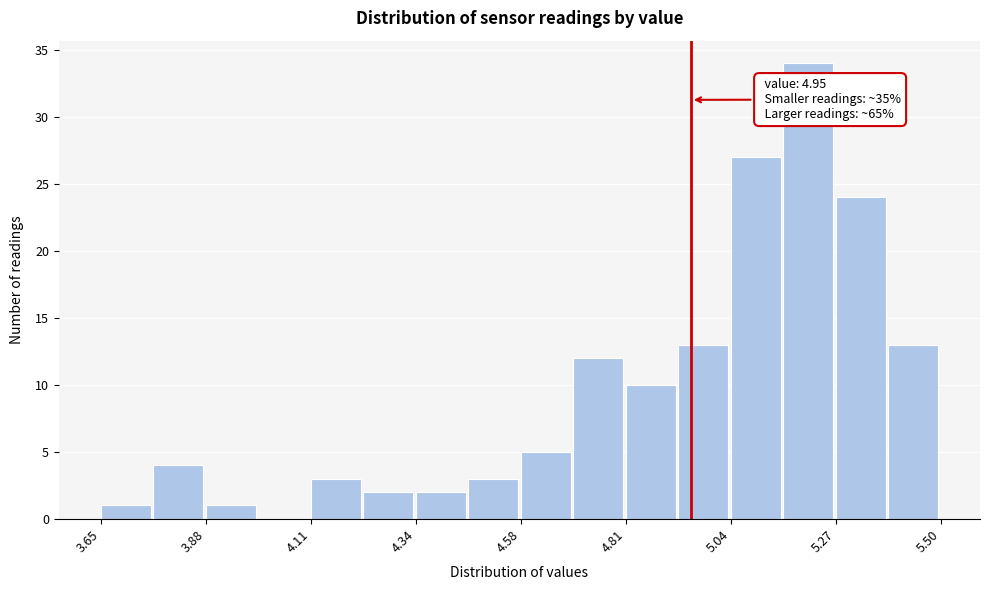

Read against the x-axis, roughly where is the centre of the tallest bar?

5.20